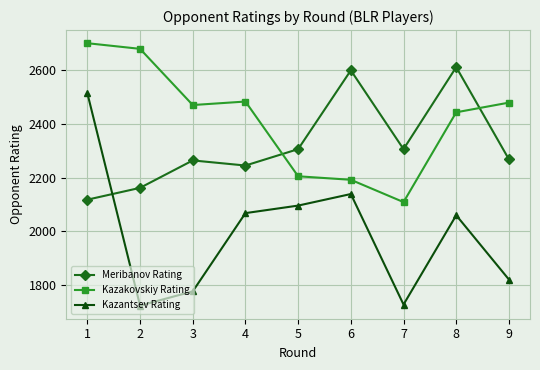

What are all the series names shown in the legend?

Meribanov Rating, Kazakovskiy Rating, Kazantsev Rating